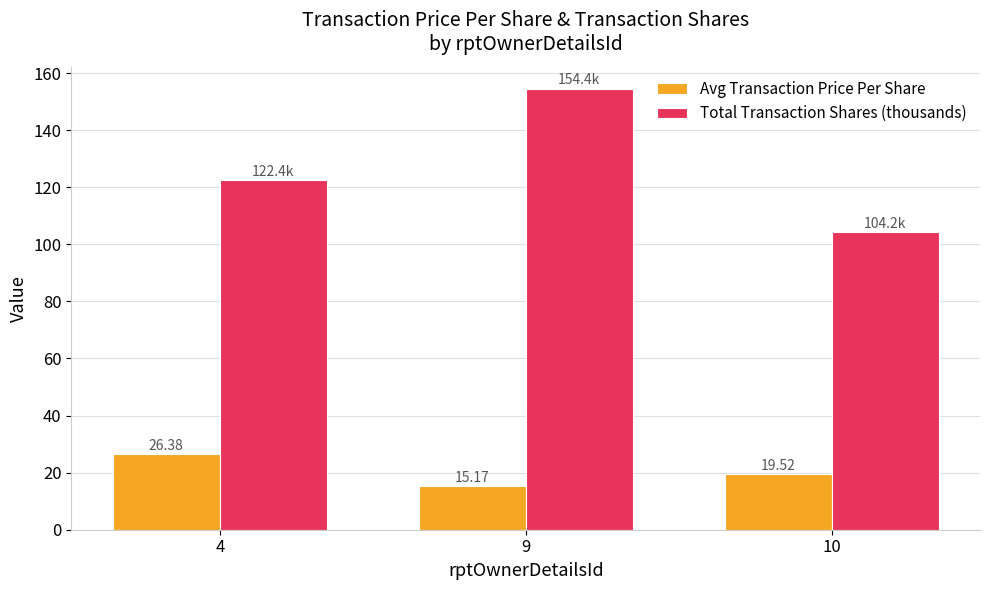

What is the difference between the Total Transaction Shares (thousands) values at 4 and 10?

18.2